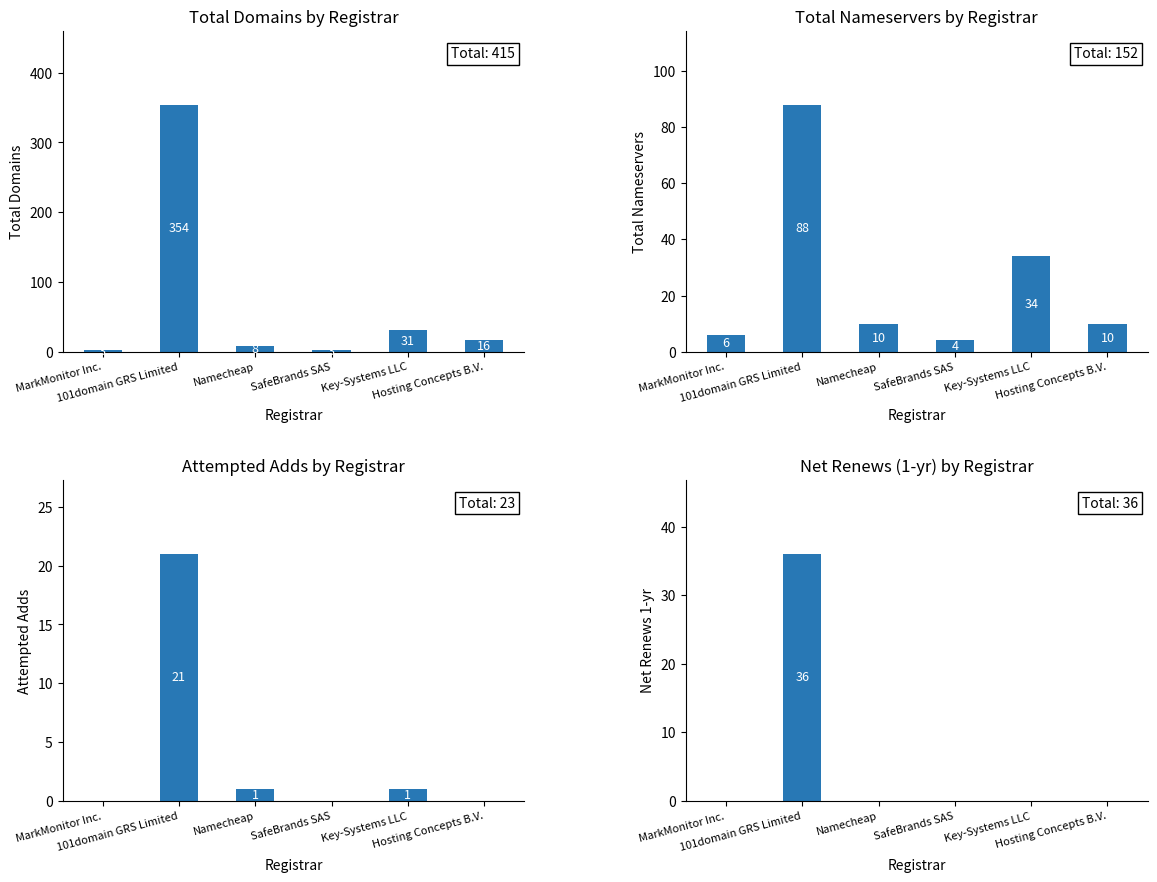

How many data points in total-nameservers are less than 10?

2